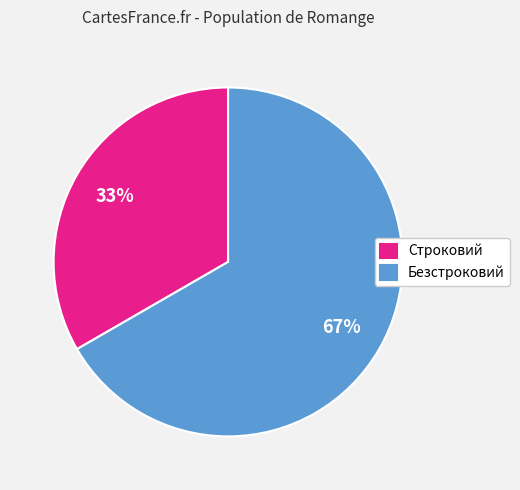

How many slices are in this pie chart?

2